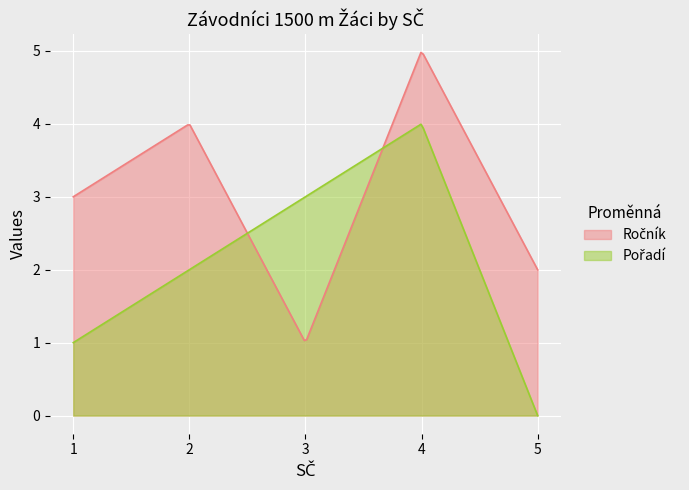

Which series ends up on top after the final intersection of Ročník and Pořadí?

Ročník